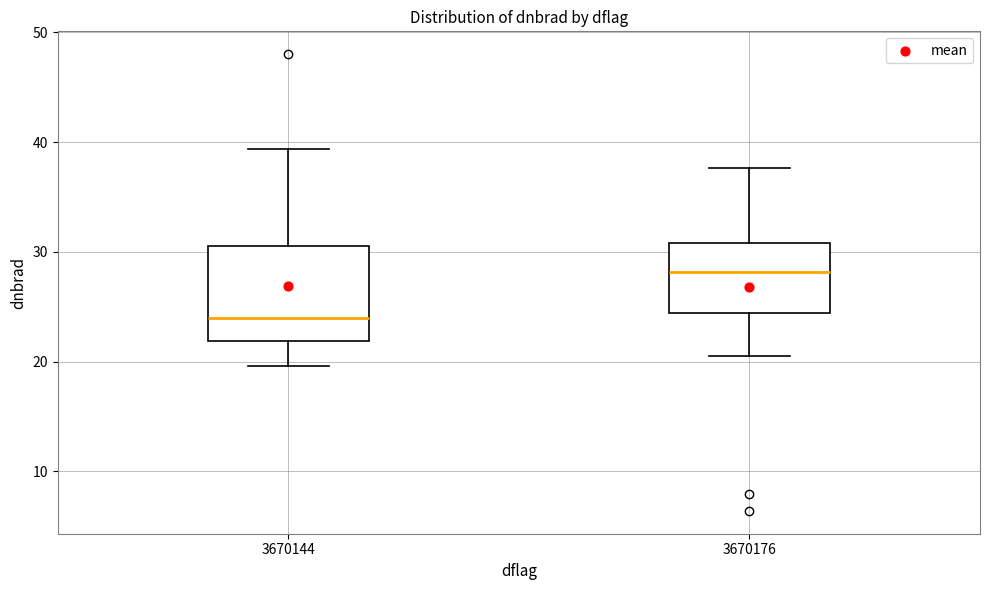

Comparing the boxes themselves (not the whiskers), which one is the tallest?

3670144